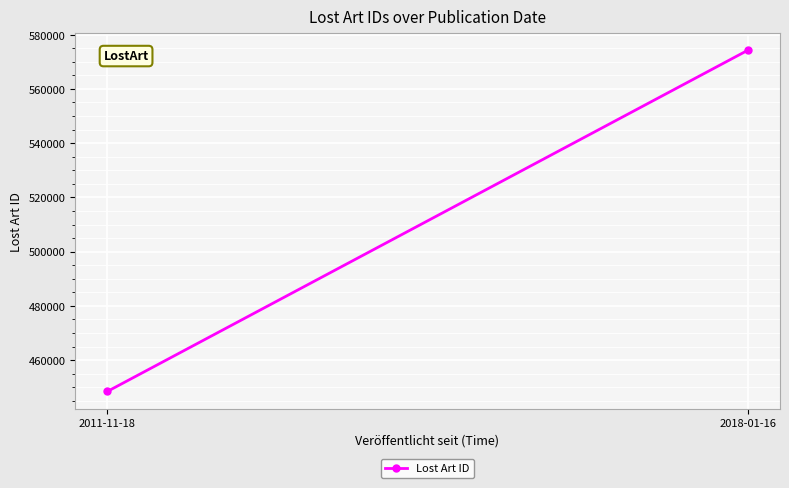

What is the label of the 2nd point from the left?

2018-01-16